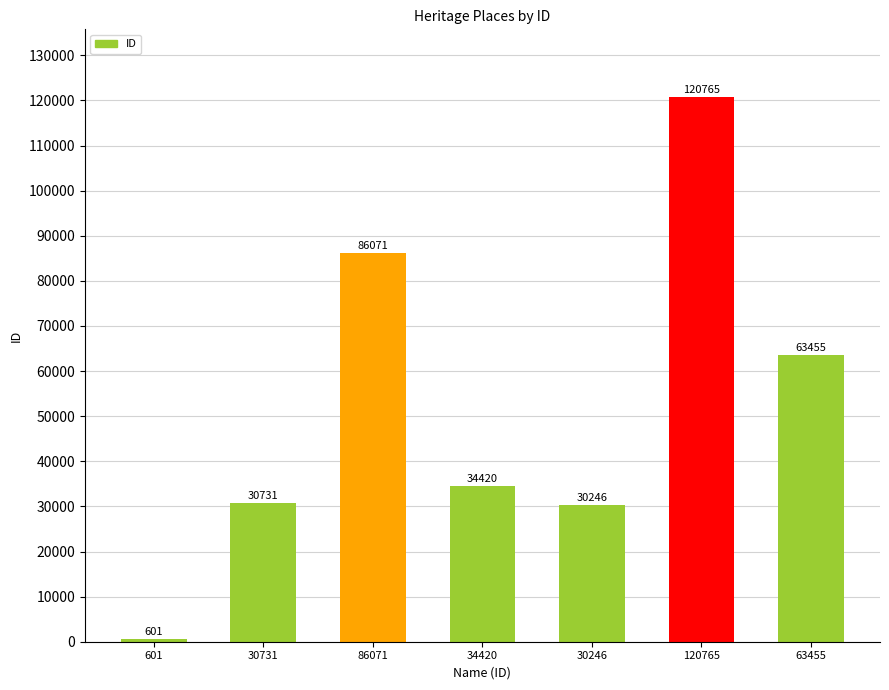

How many data points are less than 34420?

3